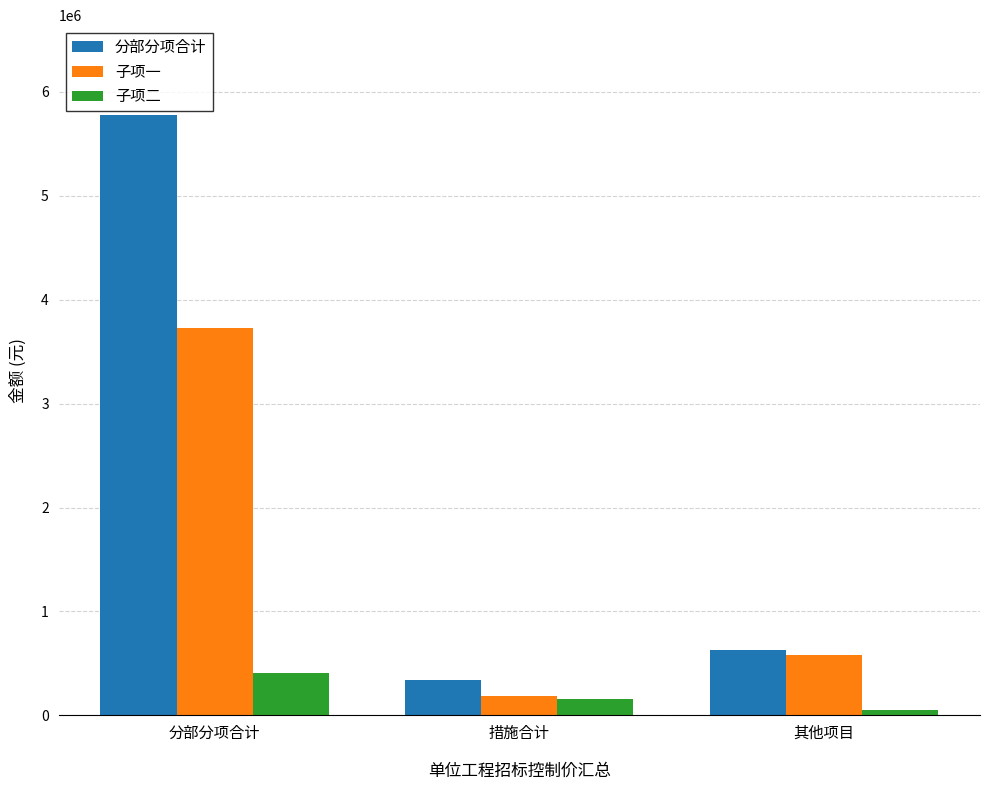

How many distinct data groups are displayed?

3